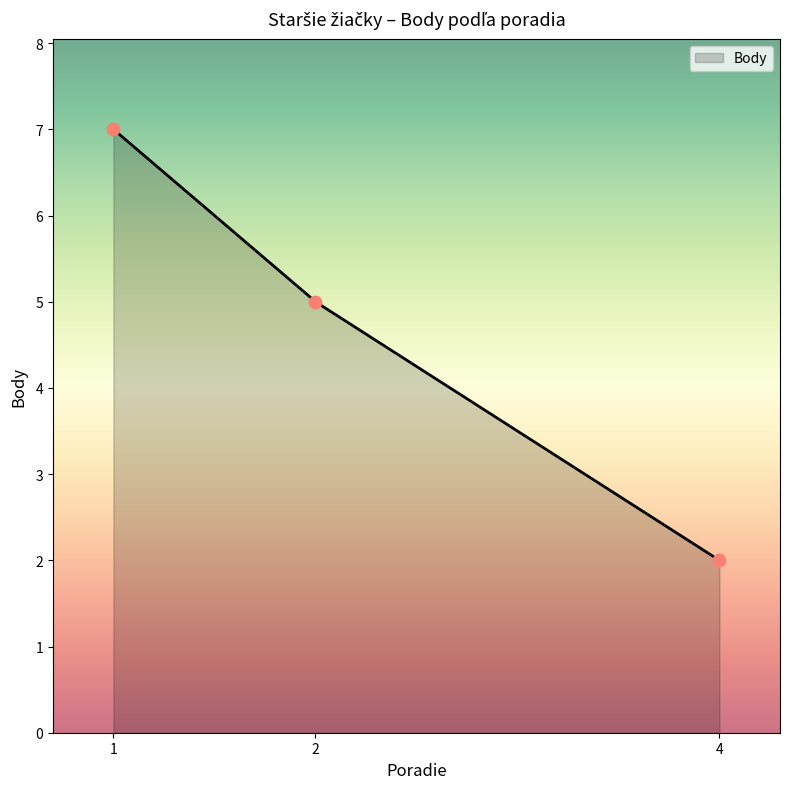

What is the change in value from 2 to 4?

-3